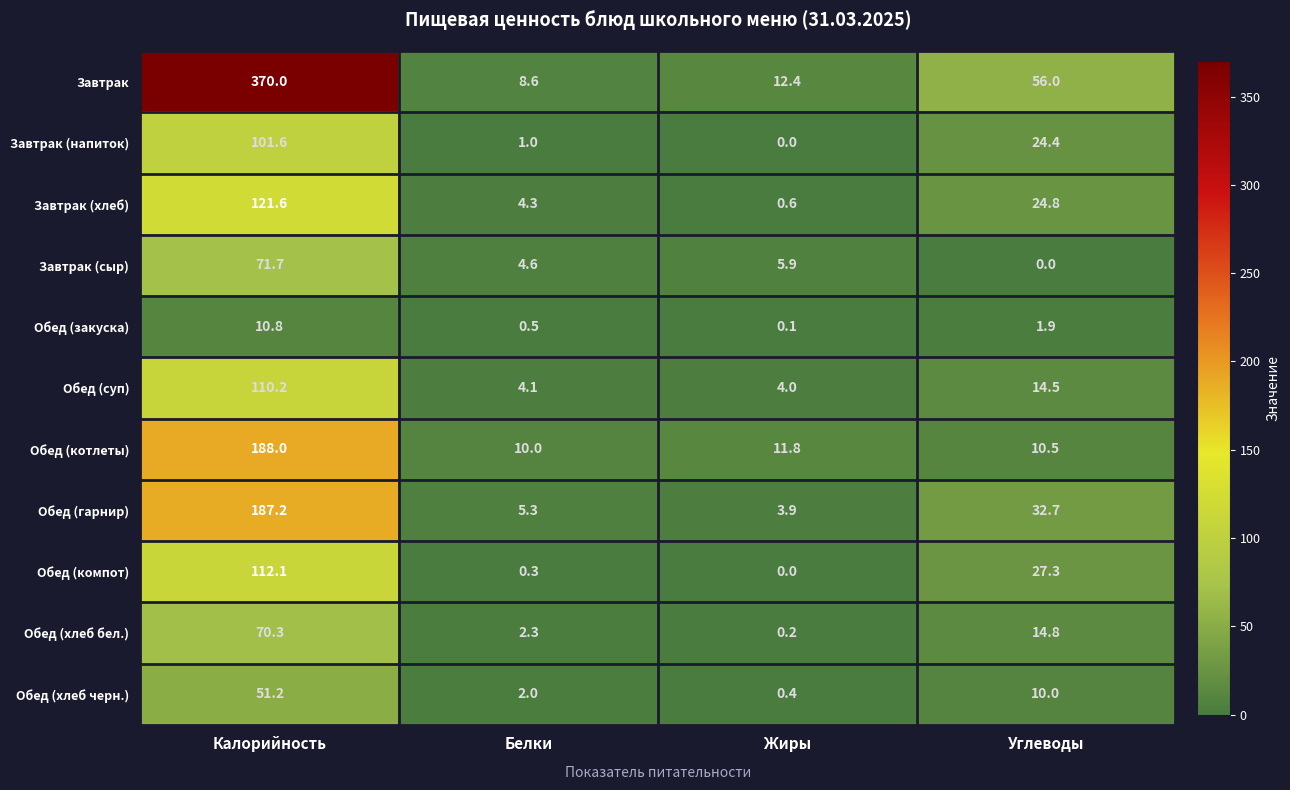

What is the spread (max minus min) of values at Белки?

9.7